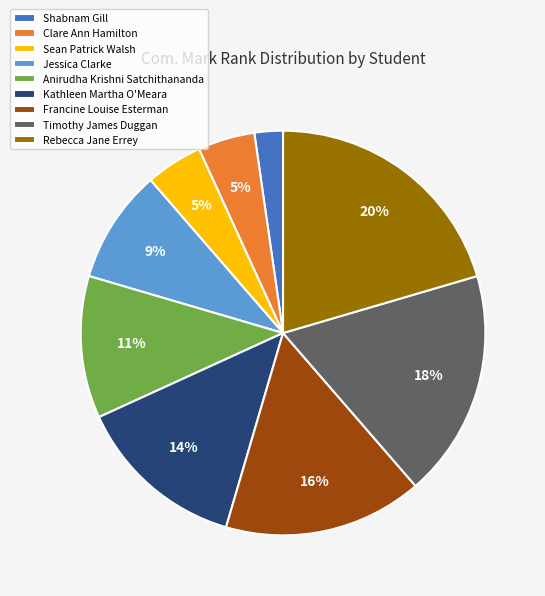

The Rebecca Jane Errey slice represents 20% of the pie. True or false?

True